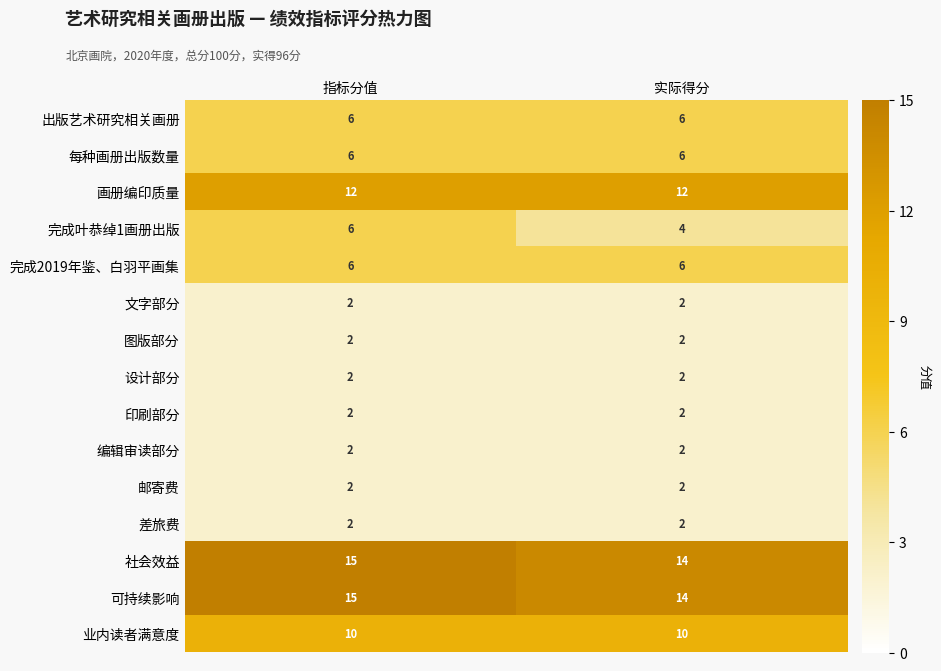

Is it true that 完成叶恭绰1画册出版 equals 10 at 指标分值?

False